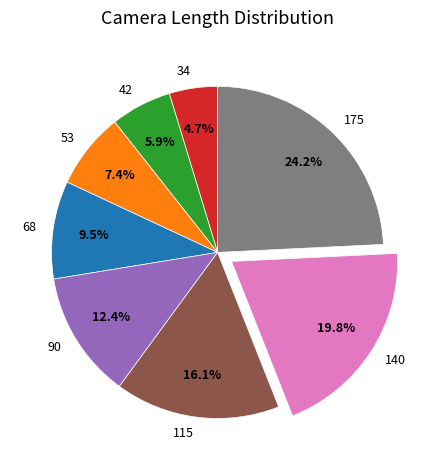

To the nearest percent, what percentage of the pie is 53?

7%